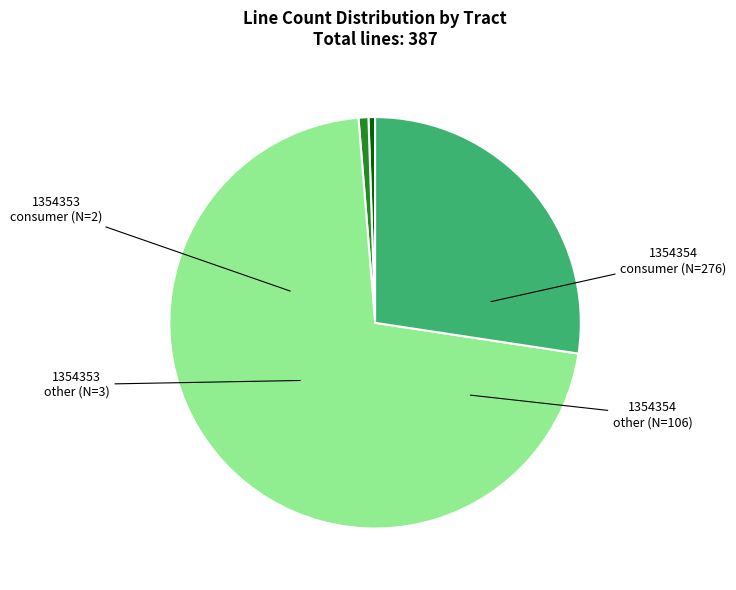

Between 1354353 other and 1354354 other, which is larger?

1354354 other